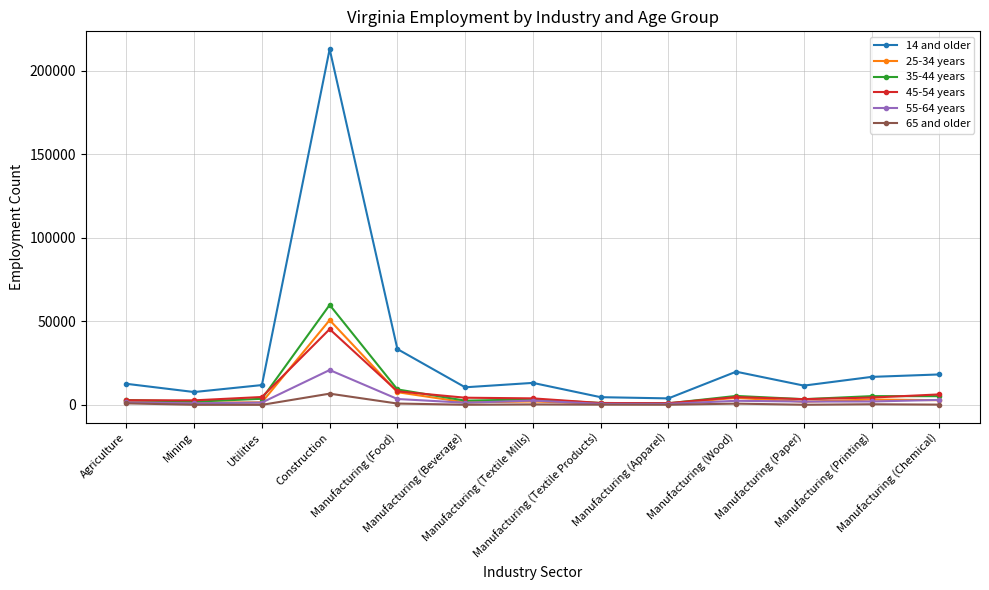

What is the greatest value displayed?

213011